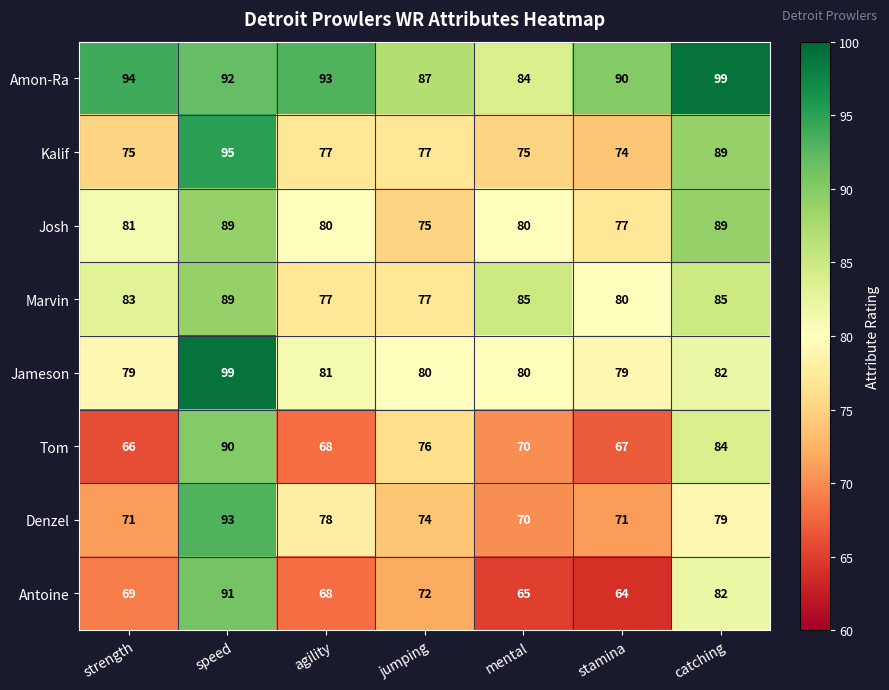

What is the total value across all series at jumping?

618